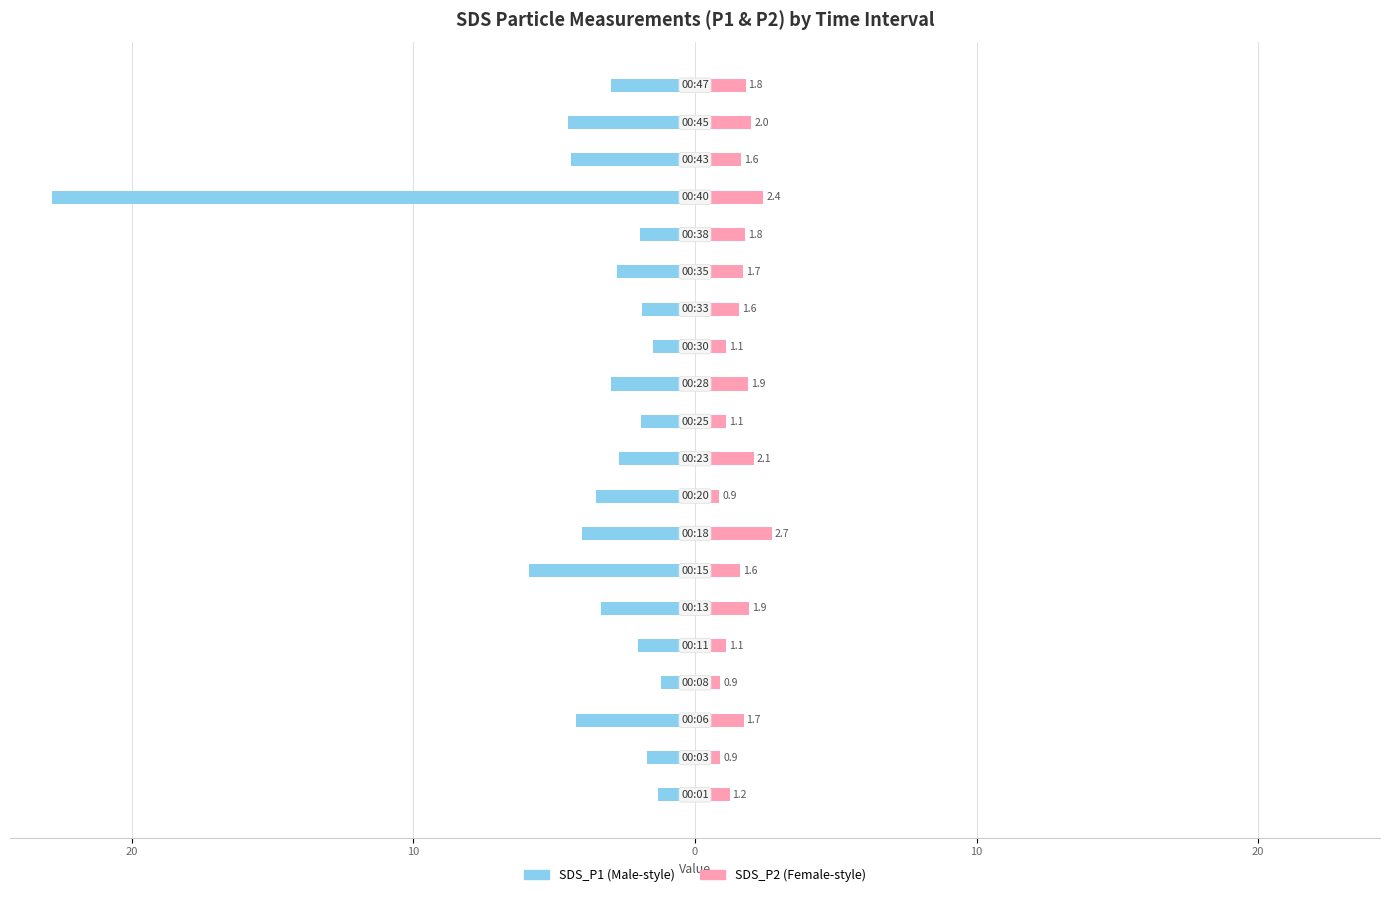

True or false: SDS_P1 has a value of -4.0 at 7.

True